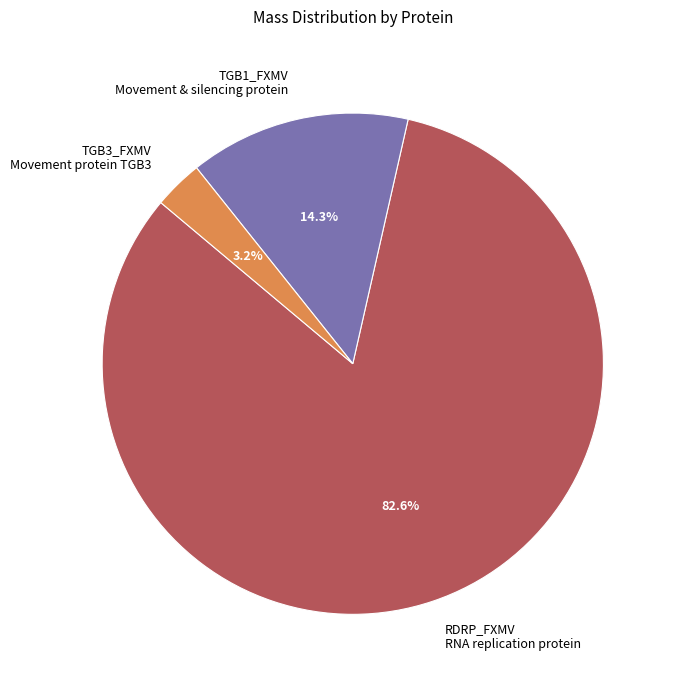

Which has a higher value, TGB1_FXMV Movement & silencing protein or RDRP_FXMV RNA replication protein?

RDRP_FXMV RNA replication protein